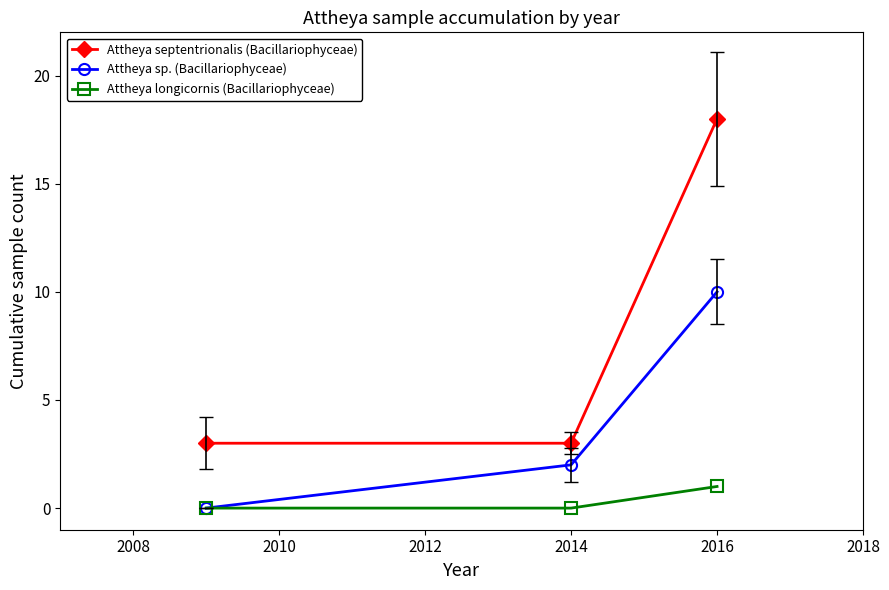

Which series has the widest spread of values?

Attheya septentrionalis (Bacillariophyceae)